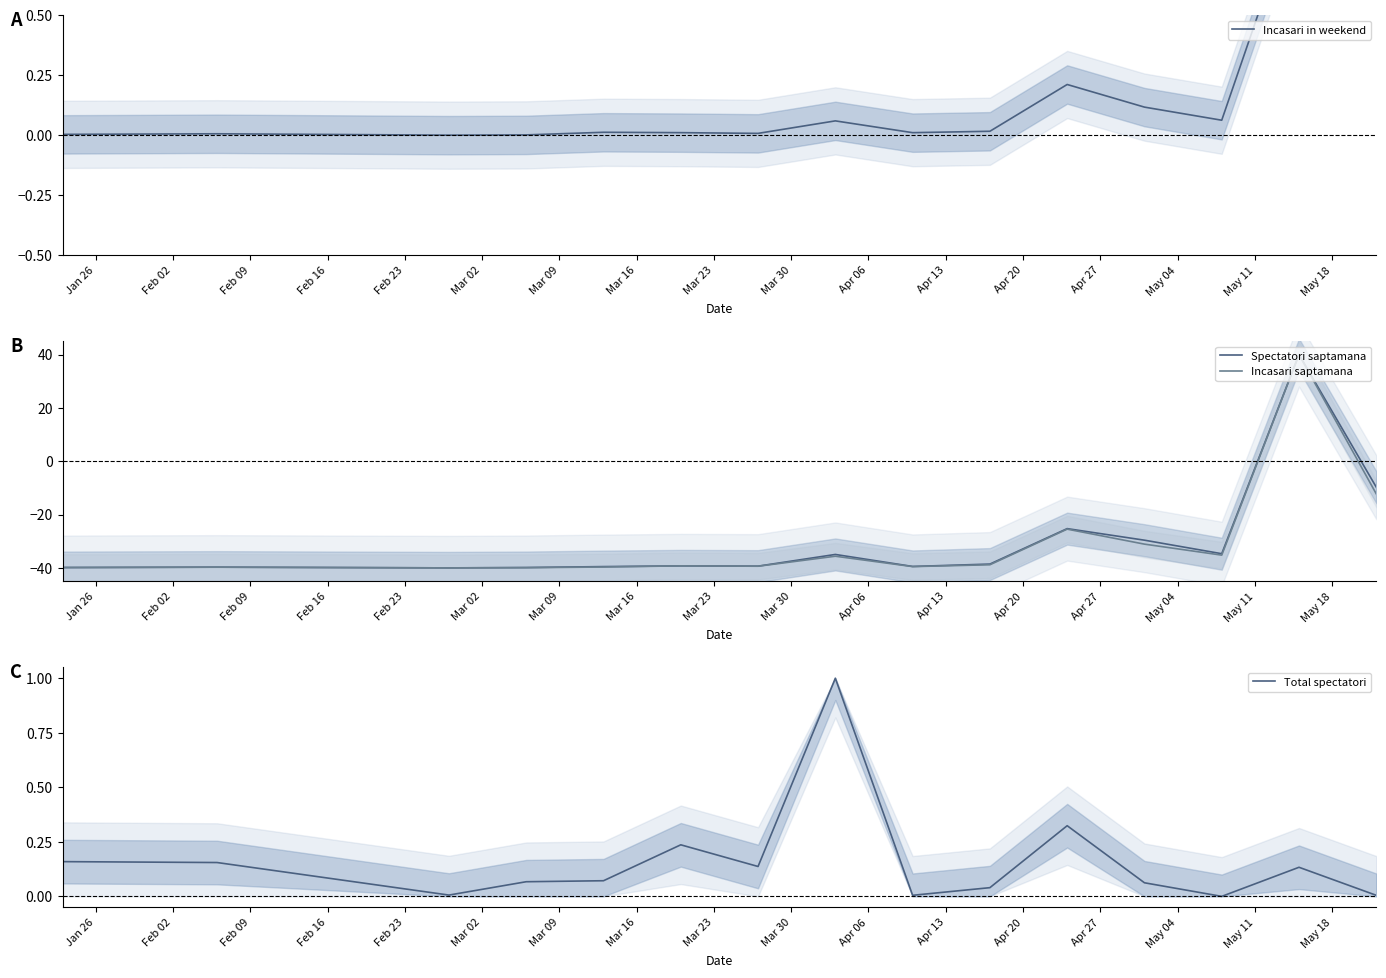

Reading left to right, transcribe all the data shown in this chart.

Incasari in weekend: 0.0	0.0	0.0	0.0	0.0	0.0	0.0	0.1	0.0	0.0	0.2	0.1	0.1	1.0	0.7
Spectatori saptamana: -39.9	-39.7	-40.0	-39.9	-39.5	-39.3	-39.4	-35.0	-39.5	-38.6	-25.3	-29.6	-34.7	40.0	-9.7
Incasari saptamana: -39.9	-39.7	-40.0	-39.9	-39.7	-39.2	-39.4	-35.6	-39.5	-38.8	-25.5	-31.1	-35.2	40.0	-12.3
Total spectatori: 0.2	0.2	0.0	0.1	0.1	0.2	0.1	1.0	0.0	0.0	0.3	0.1	0.0	0.1	0.0